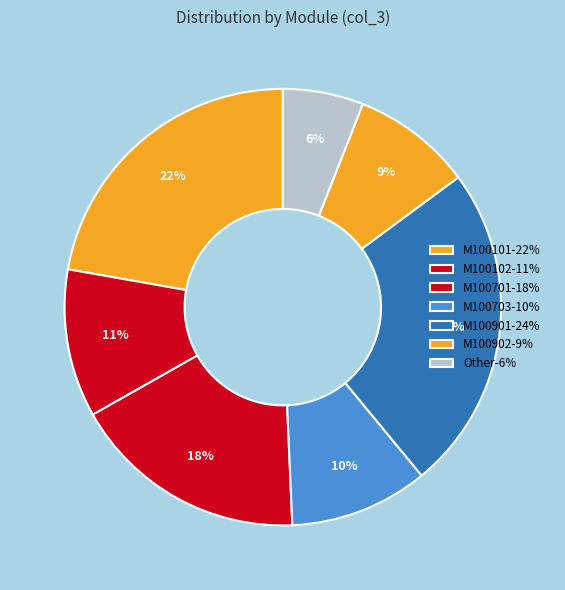

How many slices are in this pie chart?

7